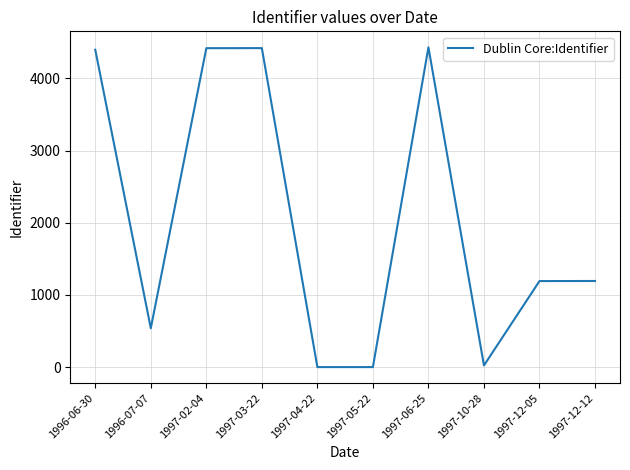

What is the maximum value shown in the chart?

4431